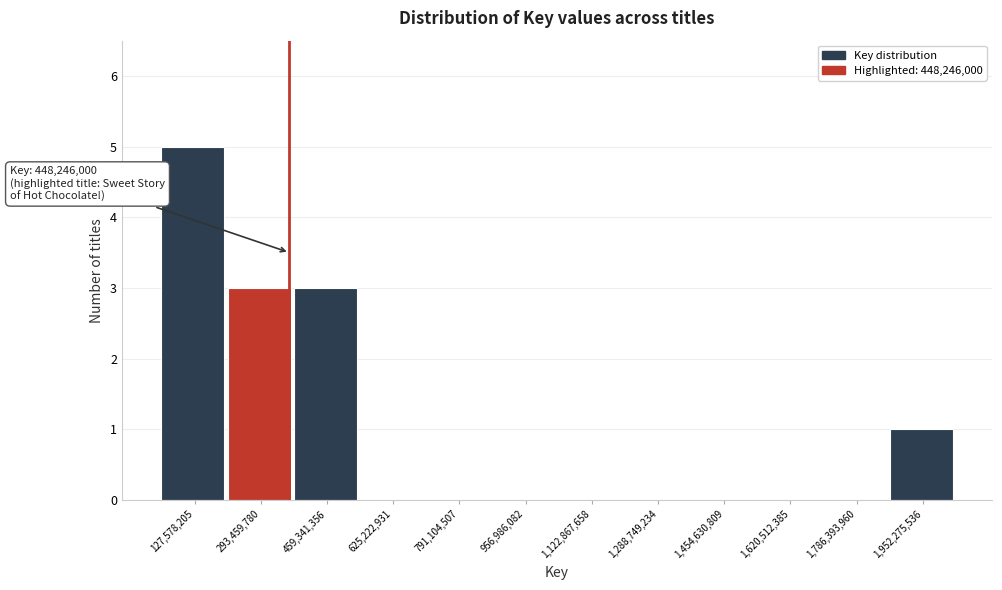

Reading right to left, extract all data points from this chart.

1,952,275,536=1	1,786,393,960=0	1,620,512,385=0	1,454,630,809=0	1,288,749,234=0	1,122,867,658=0	956,986,082=0	791,104,507=0	625,222,931=0	459,341,356=3	293,459,780=3	127,578,205=5